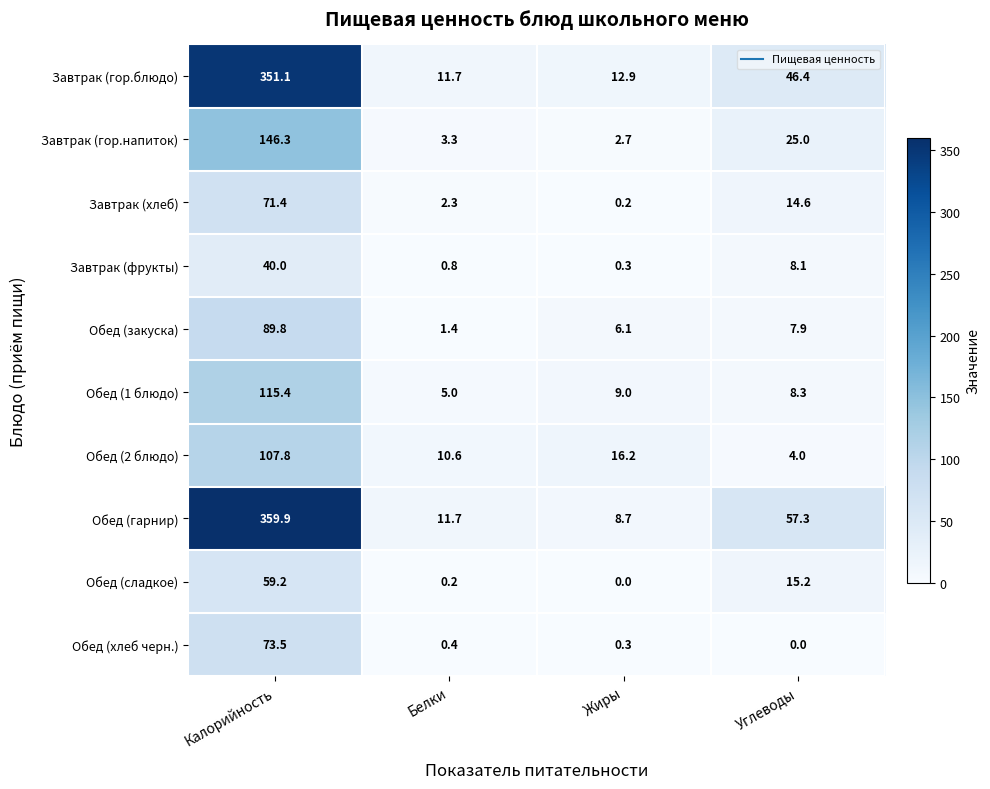

Is it true that Обед (сладкое) equals 9.0 at Углеводы?

False